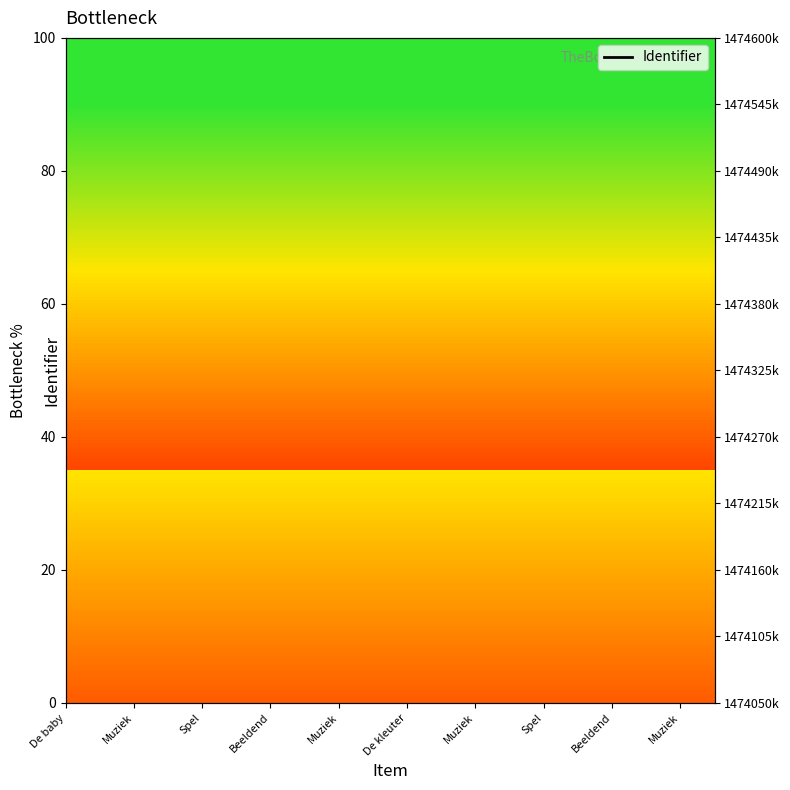

Between De baby and Beeldend, which is larger?

Beeldend